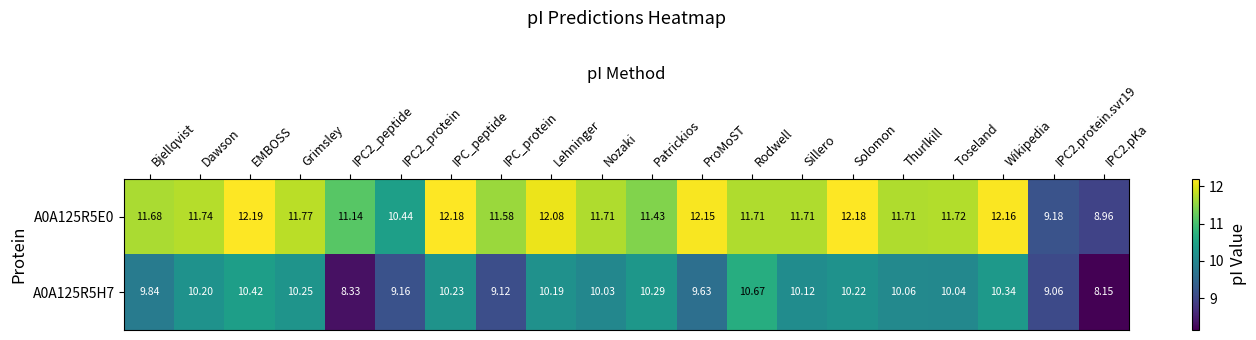

At which label does A0A125R5H7 reach its peak?

Rodwell